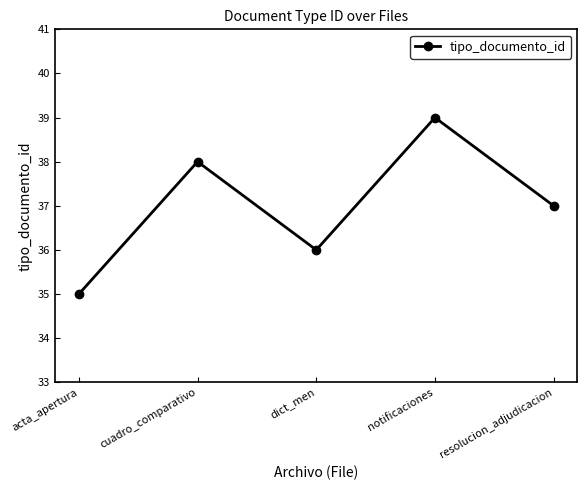

Reading right to left, transcribe all the data shown in this chart.

resolucion_adjudicacion=37	notificaciones=39	dict_men=36	cuadro_comparativo=38	acta_apertura=35